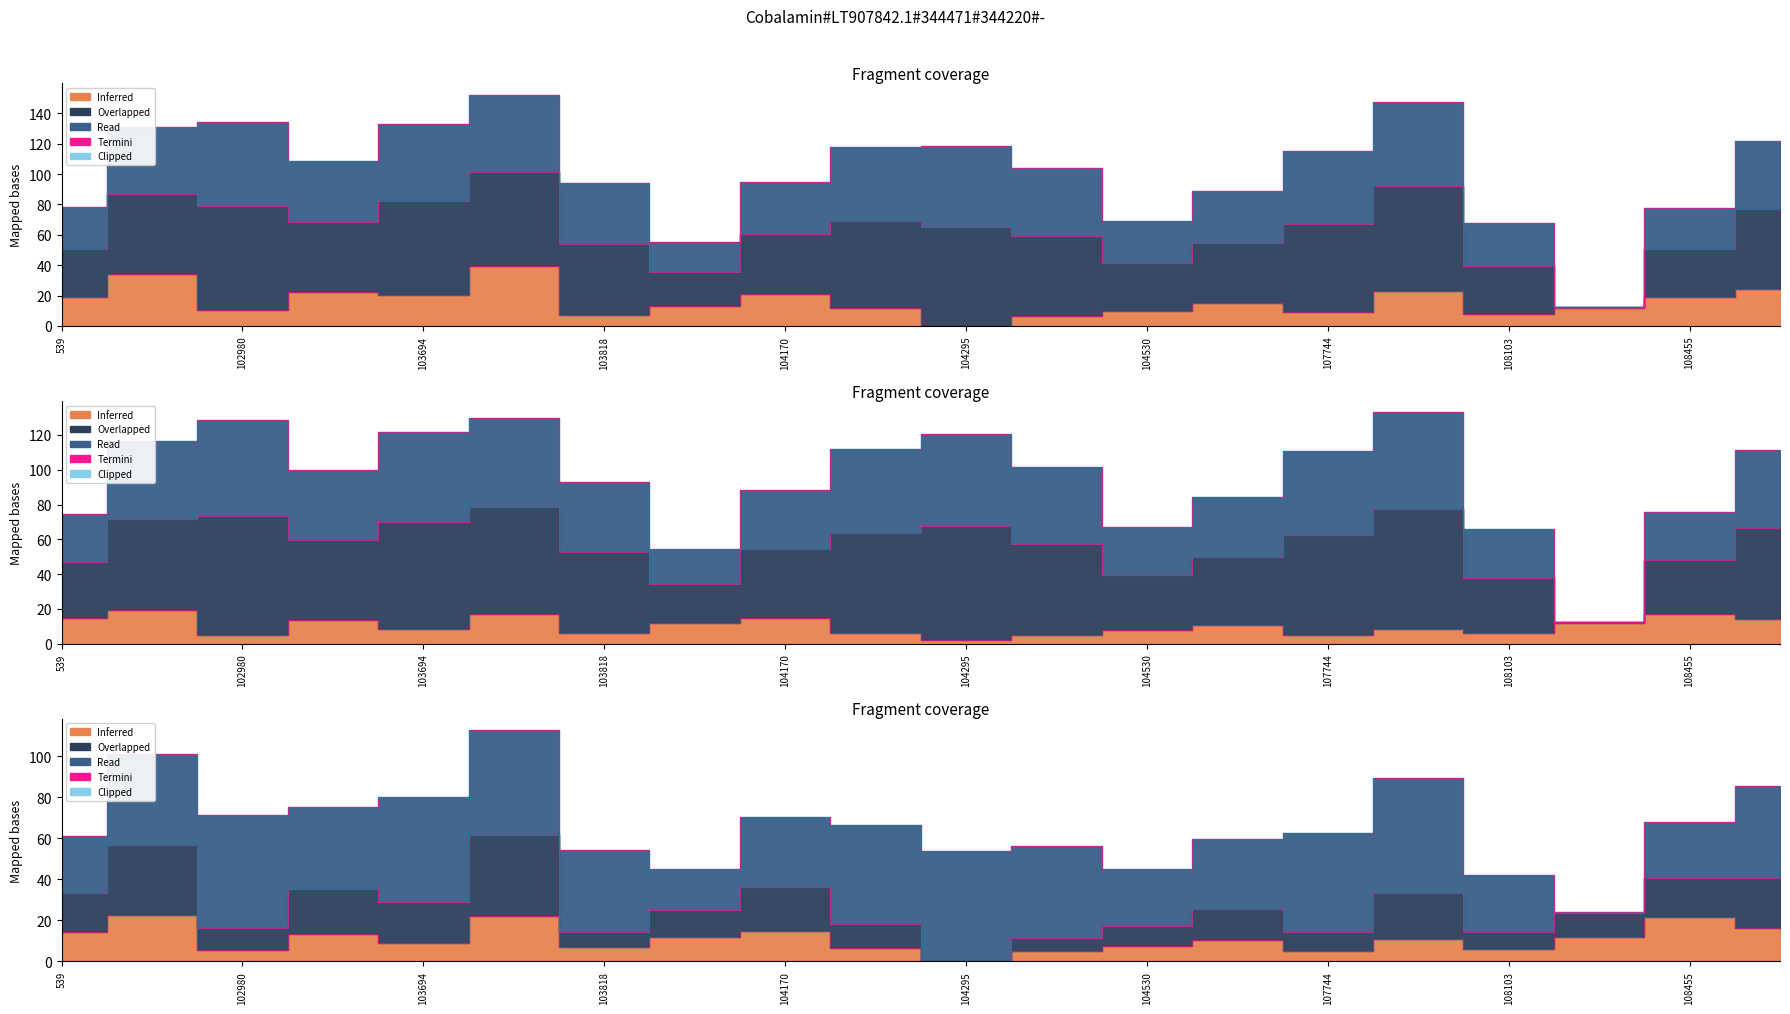

List the labels in order of satz value, smallest first.

108281, 103936, 108103, 104530, 539, 108455, 107573, 104170, 103818, 103574, 104414, 107744, 108632, 104287, 102972, 104295, 103694, 102980, 103702, 107921